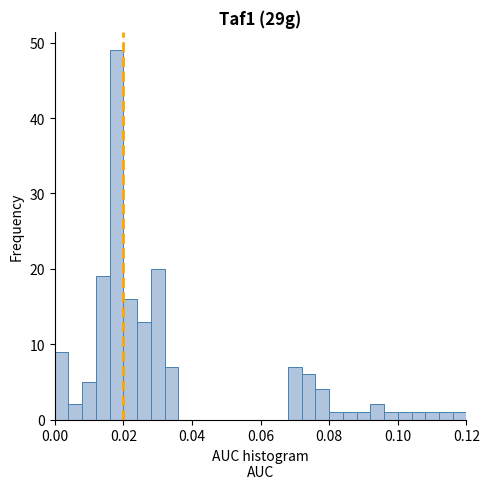

Read against the x-axis, roughly where is the centre of the tallest bar?

0.018